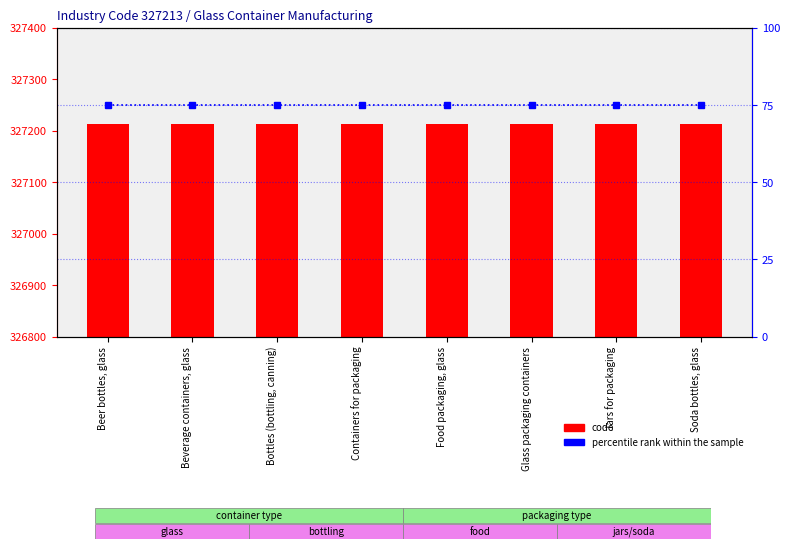

Which has a higher value, Beverage containers, glass or Jars for packaging?

Beverage containers, glass